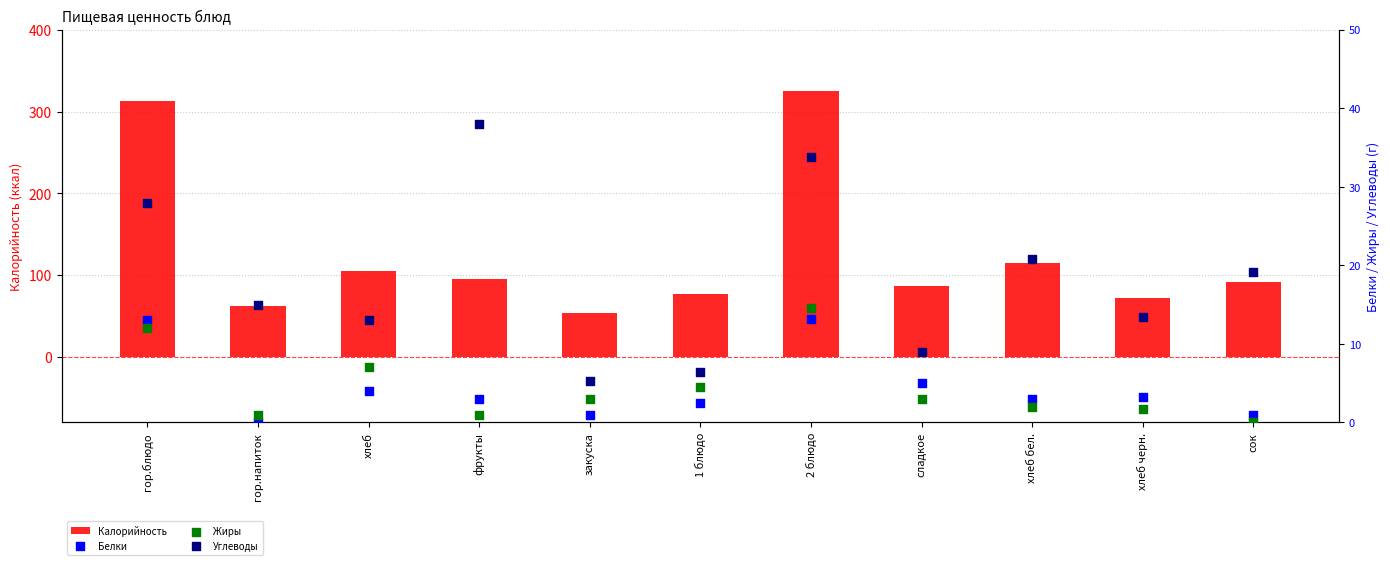

What is the total value across all series at фрукты?

137.0